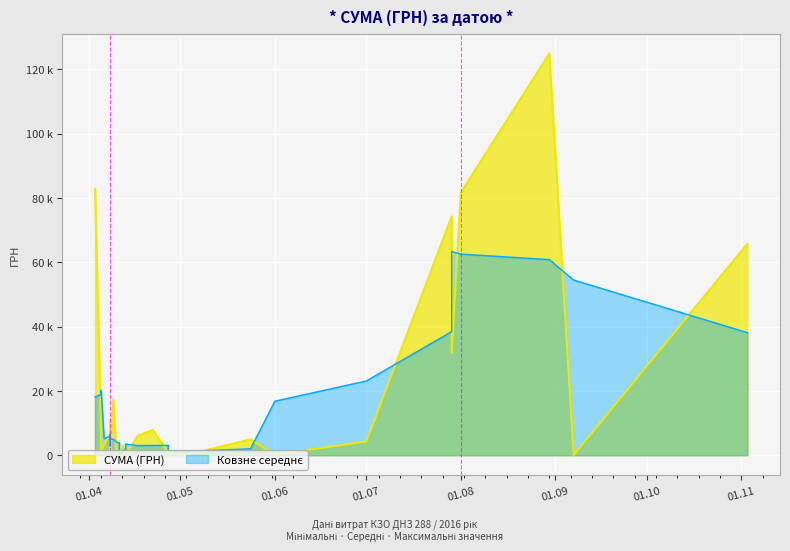

Approximately how many times larger is the value at 07.09.2016 compared to 05.04.2016?

0.1